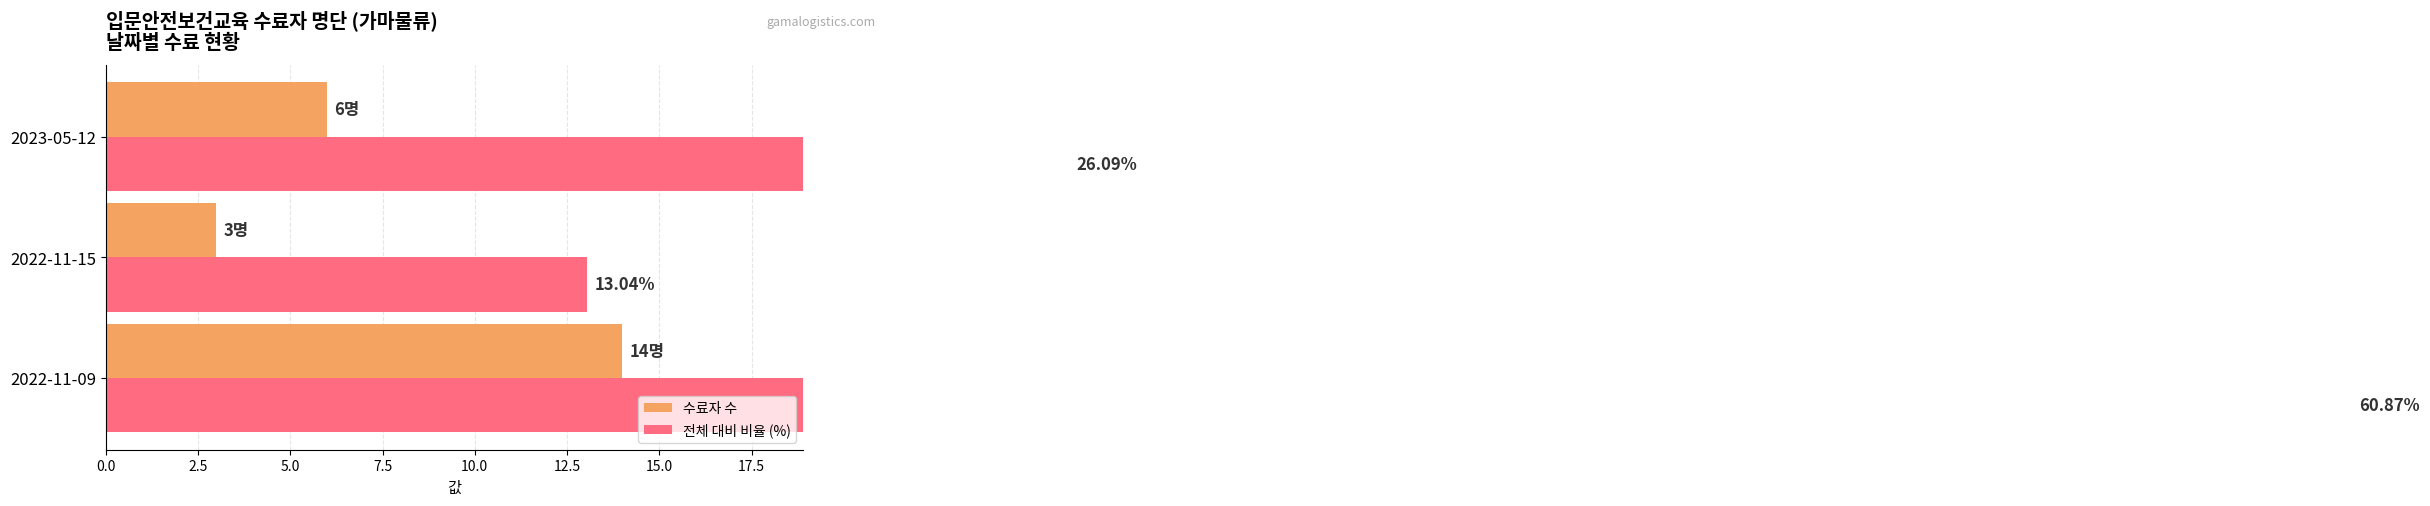

Which series has the largest total across all categories?

전체 대비 비율 (%)